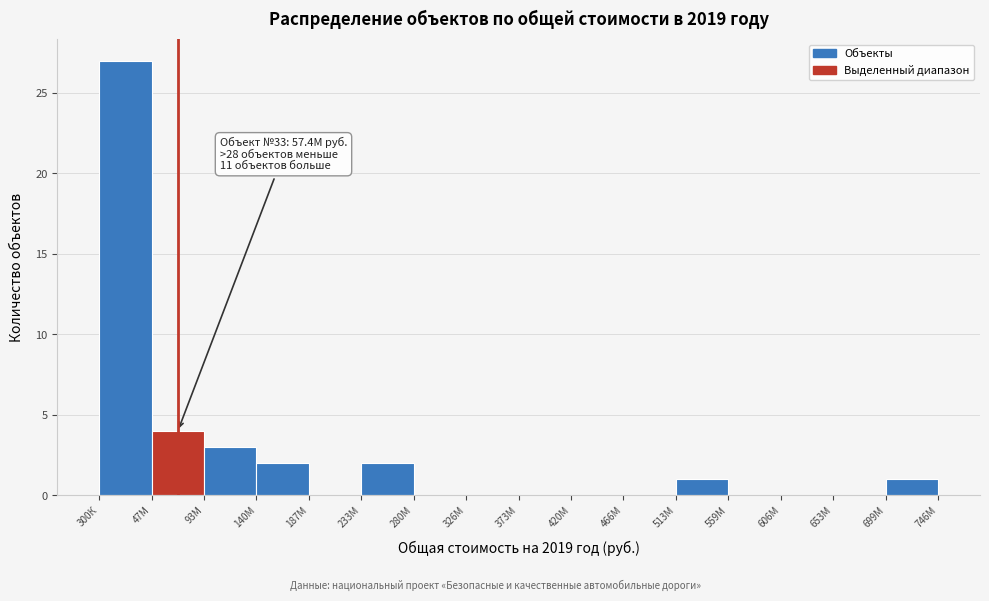

Reading left to right, transcribe all the data shown in this chart.

300К=27	47М=4	93М=3	140М=2	187М=0	233М=2	280М=0	326М=0	373М=0	420М=0	466М=0	513М=1	559М=0	606М=0	653М=0	699М=1